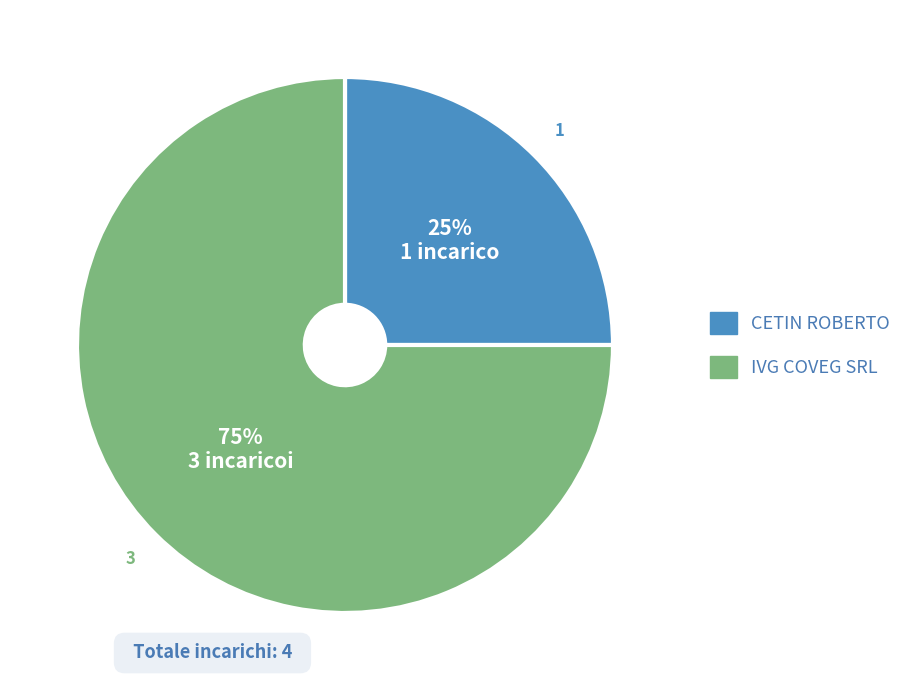

Which category has the smallest portion of the pie?

CETIN ROBERTO